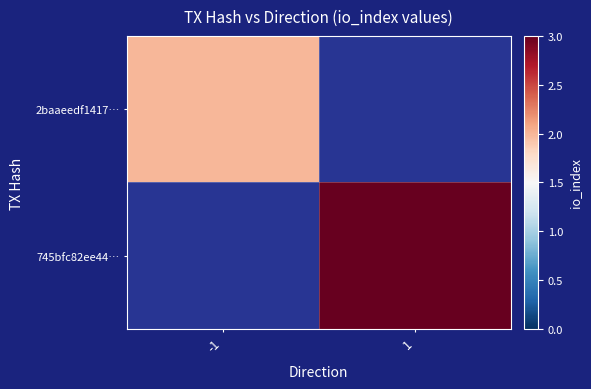

How many values in 2baaeedf1417… are above zero?

1